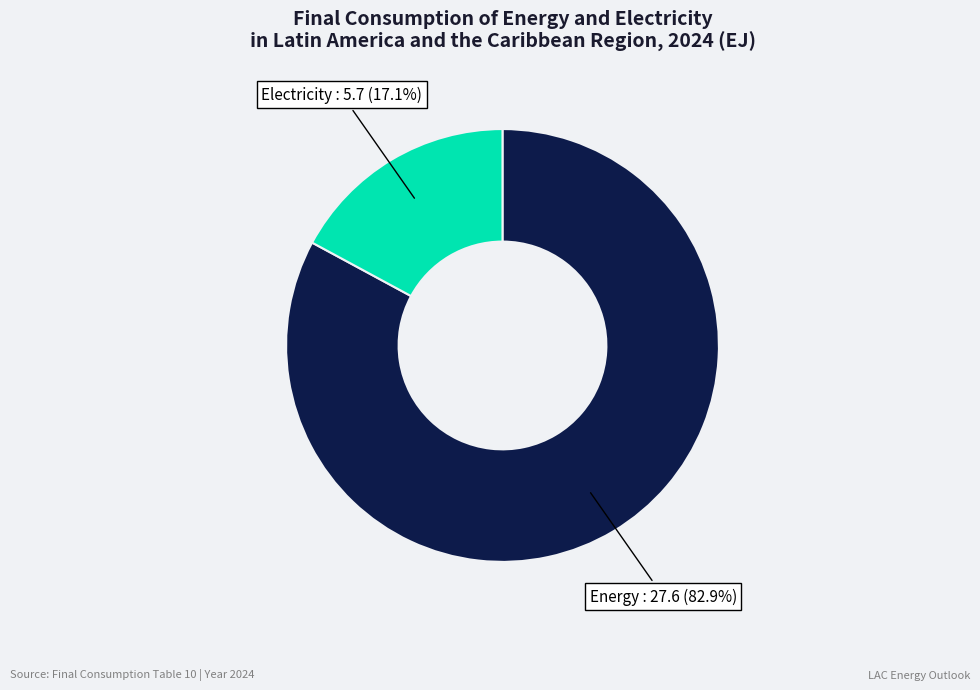

Is there a majority slice in this chart?

Yes